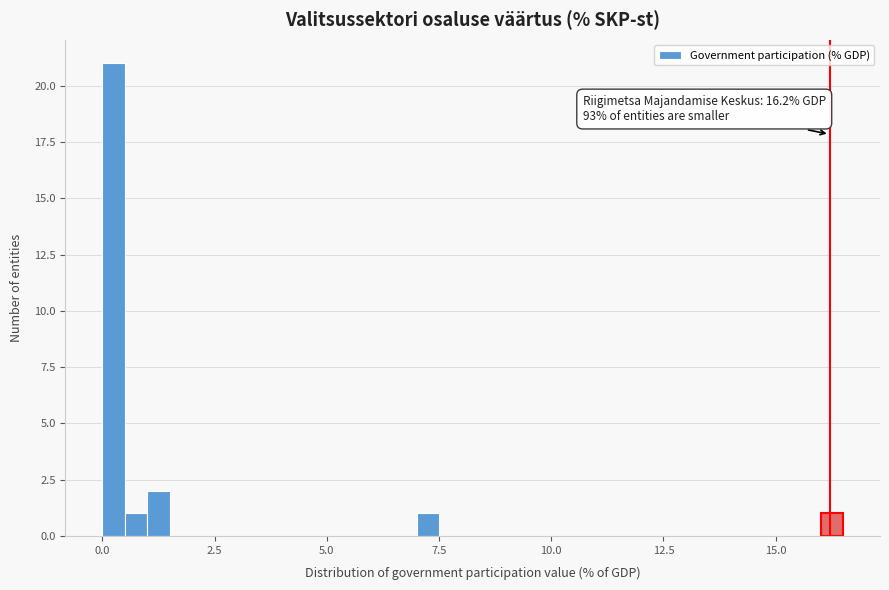

Around what value on the x-axis is the tallest bar? Give the approximate position of its centre, as read against the axis.

0.5